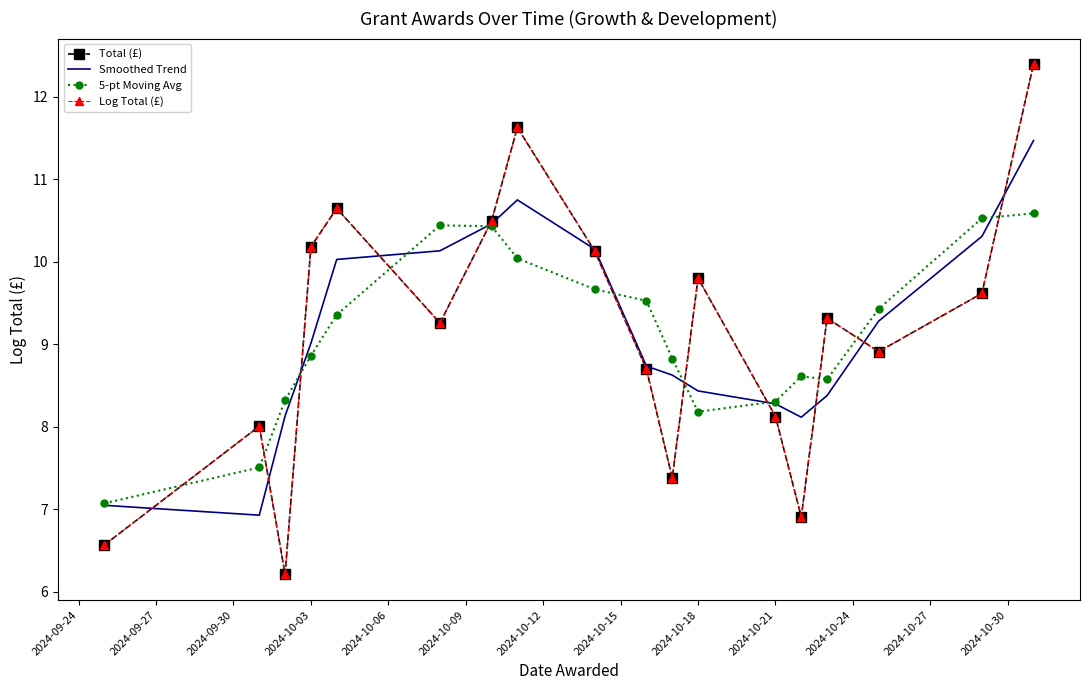

What is the value of the Smoothed Trend point at the 8th from the left?

10.7